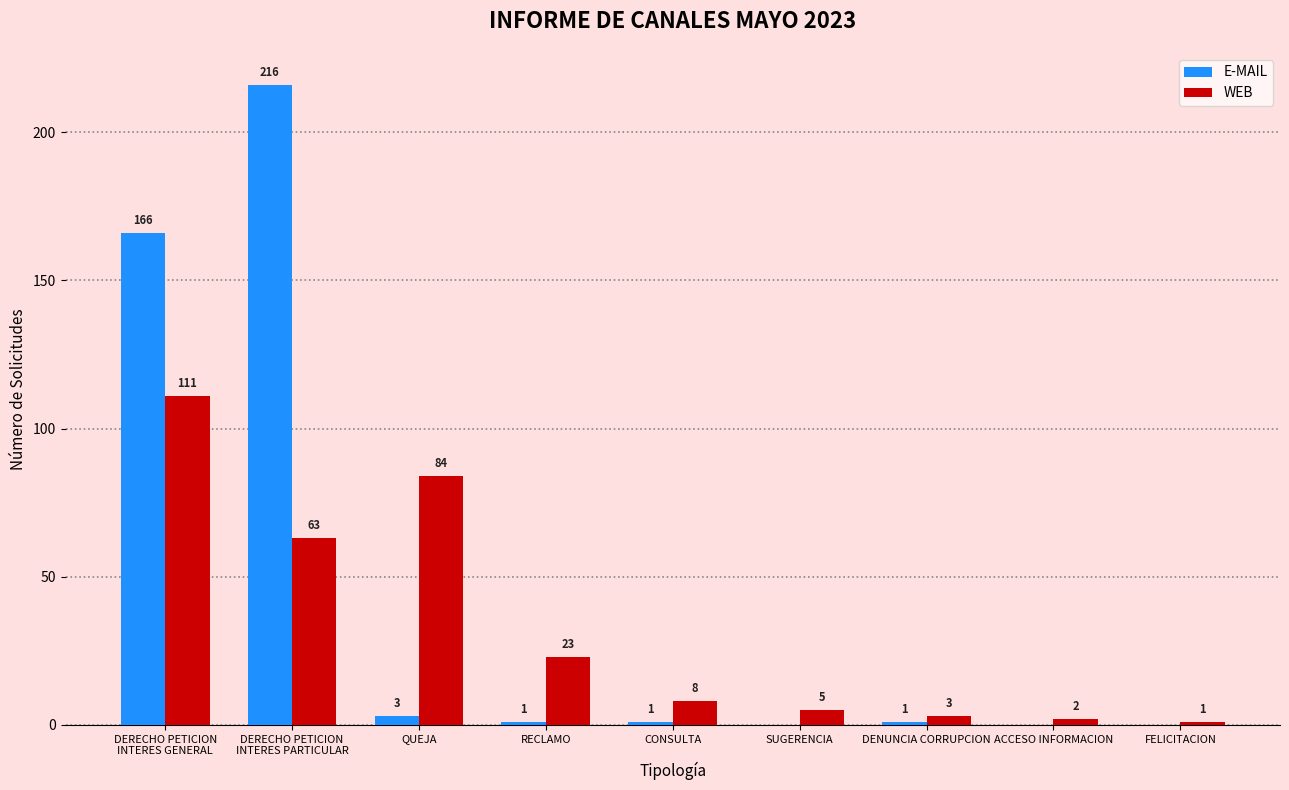

What is the difference between the WEB values at DENUNCIA CORRUPCION and RECLAMO?

20